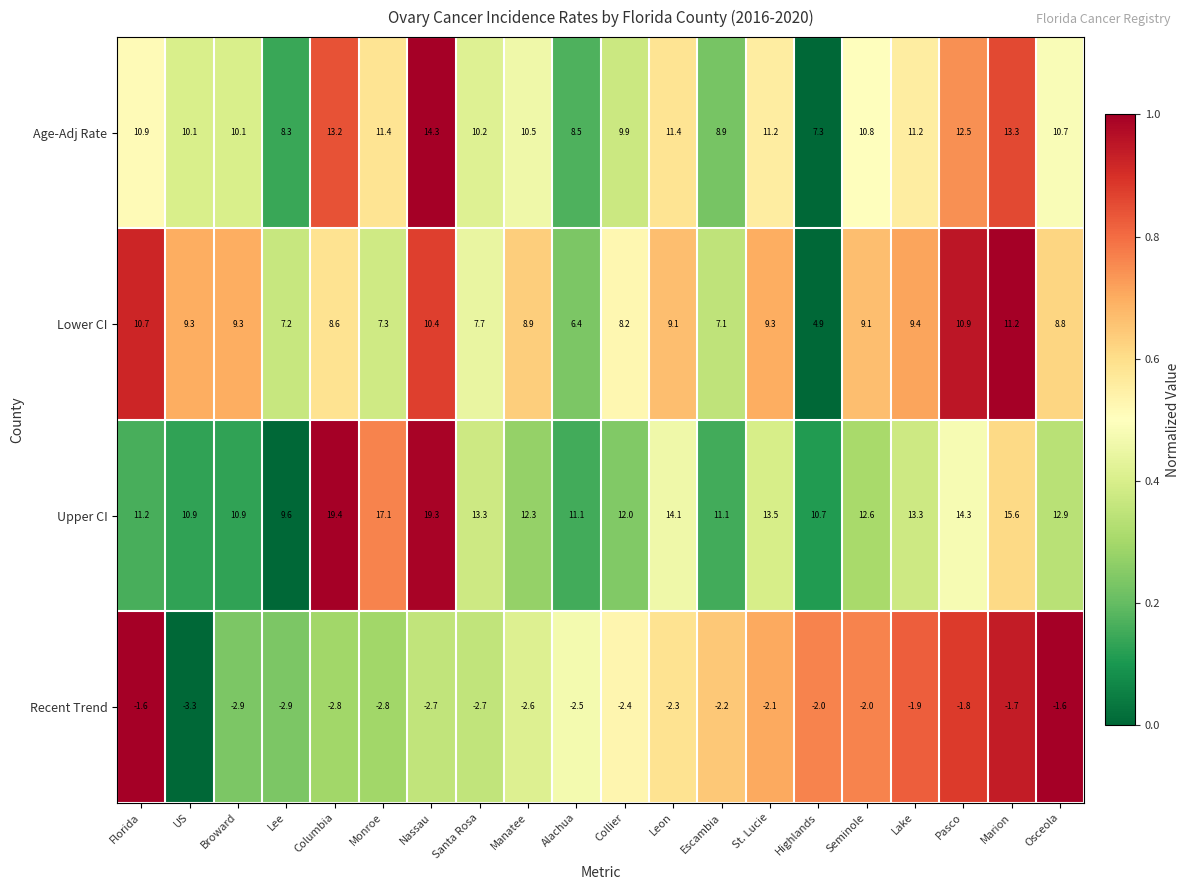

Which series has the largest range (max minus min)?

Upper CI